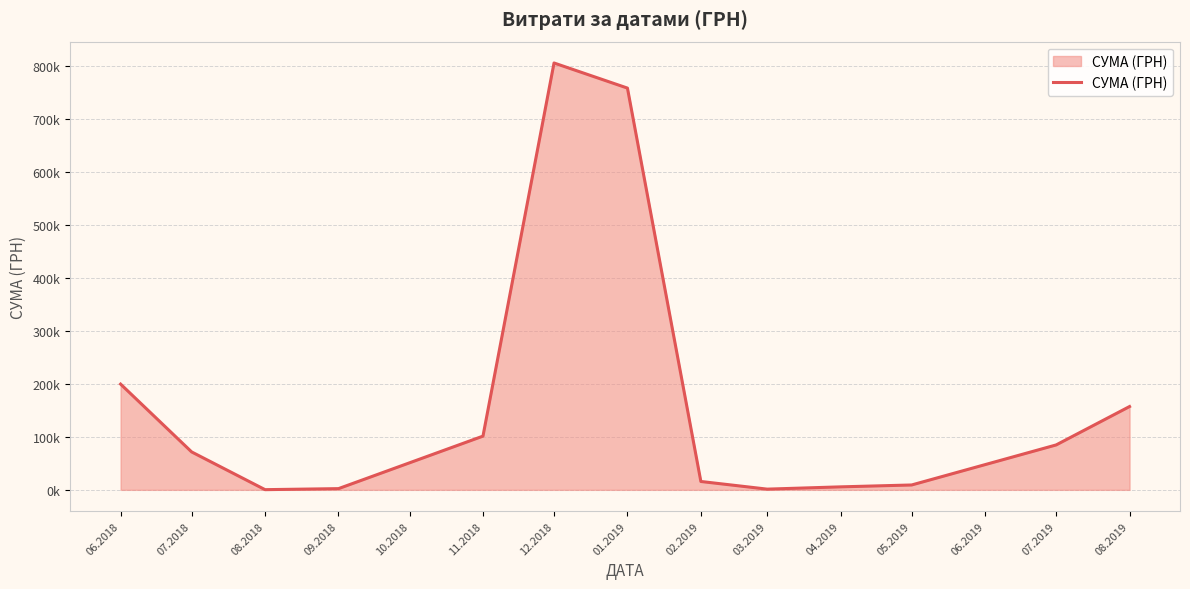

Does the chart have visible grid lines?

Yes